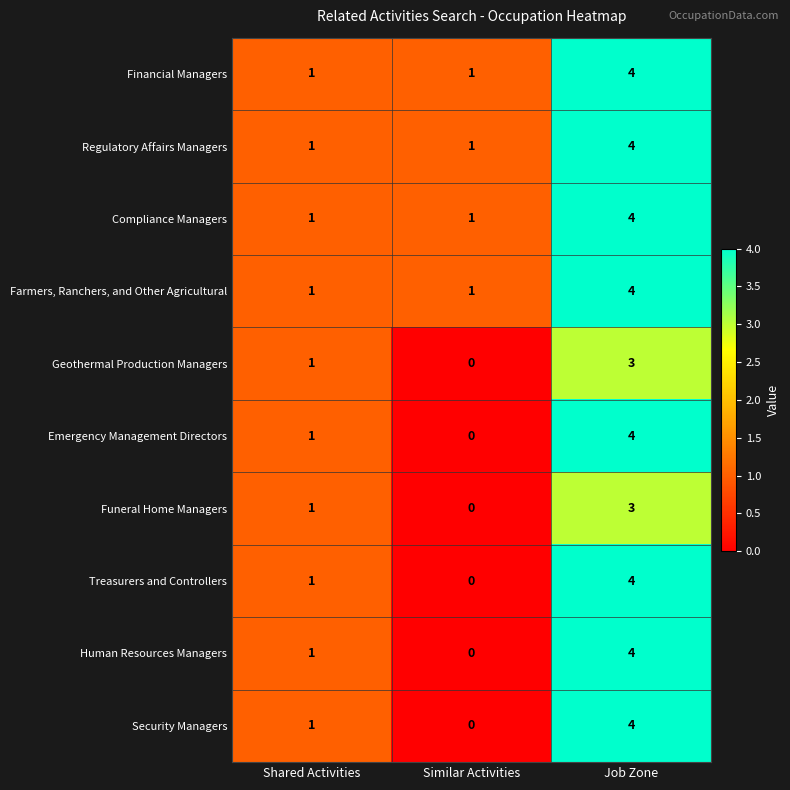

What is the difference between the highest and lowest values at Job Zone?

1